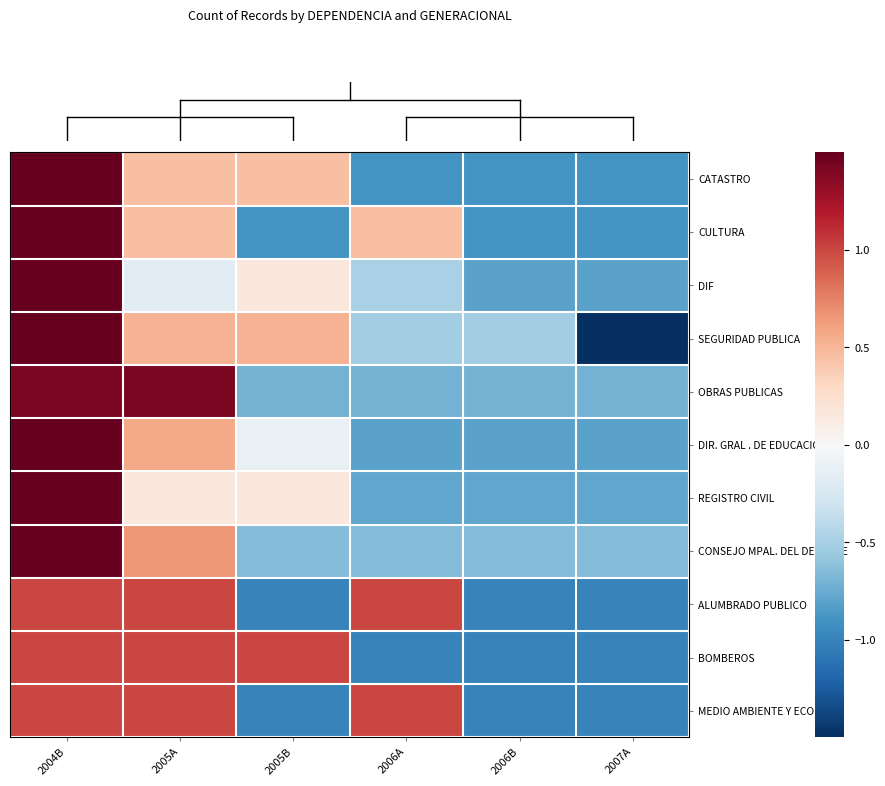

What is the minimum value shown in the chart?

-1.6